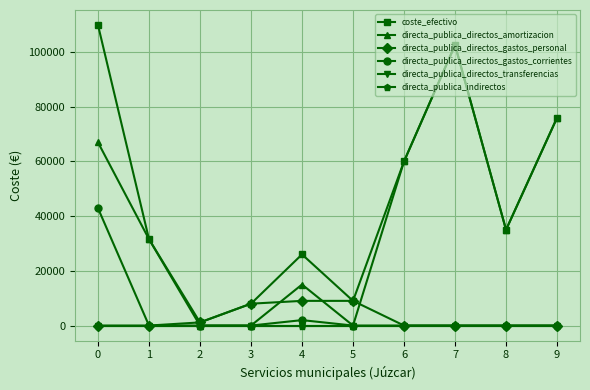

Is this an area chart (filled region under the line)?

No